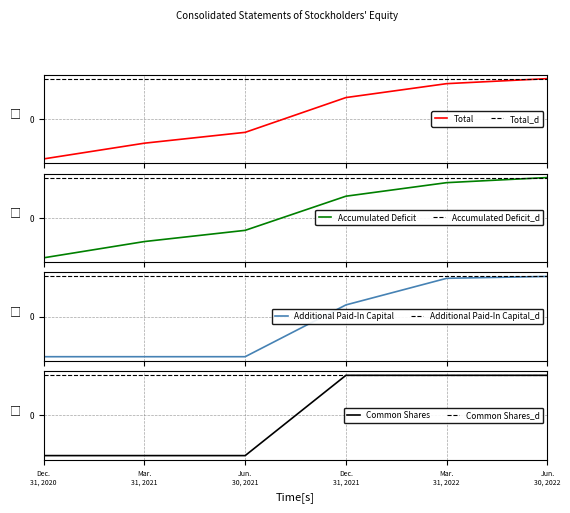

What is the label of the 5th point from the right?

Mar. 31, 2021